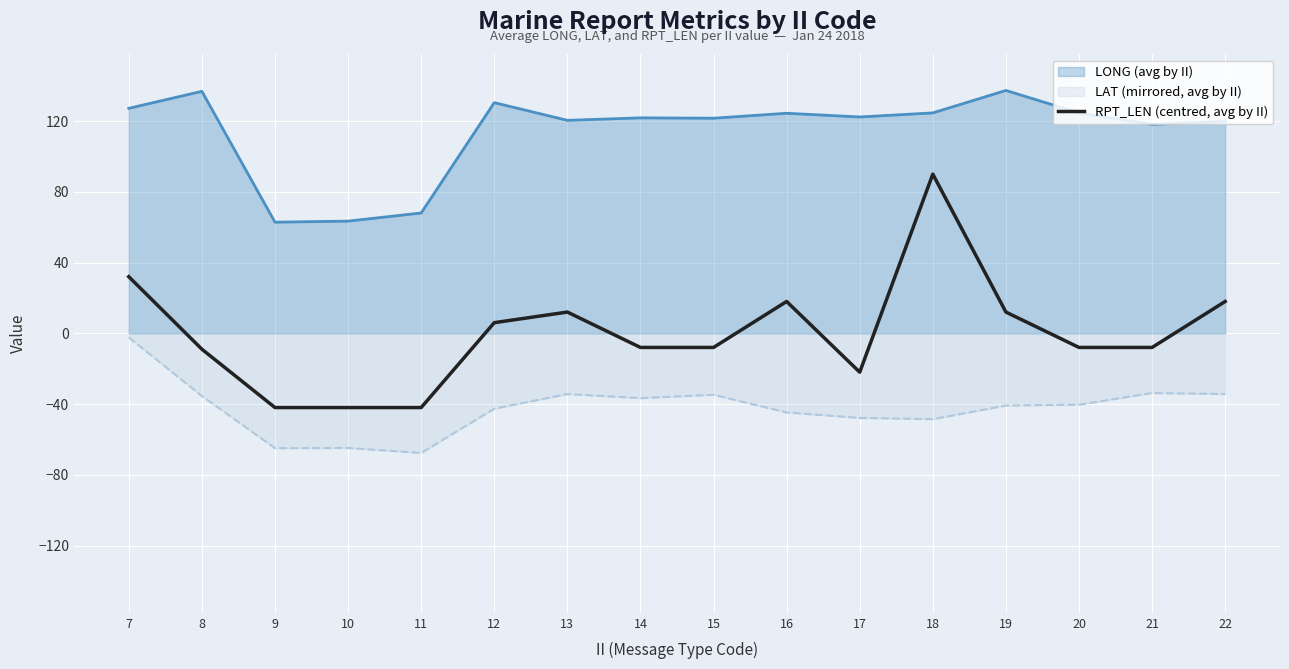

At 9, list the series in order from largest to smallest.

LONG (avg by II), RPT_LEN (centred, avg by II), LAT (mirrored, avg by II)